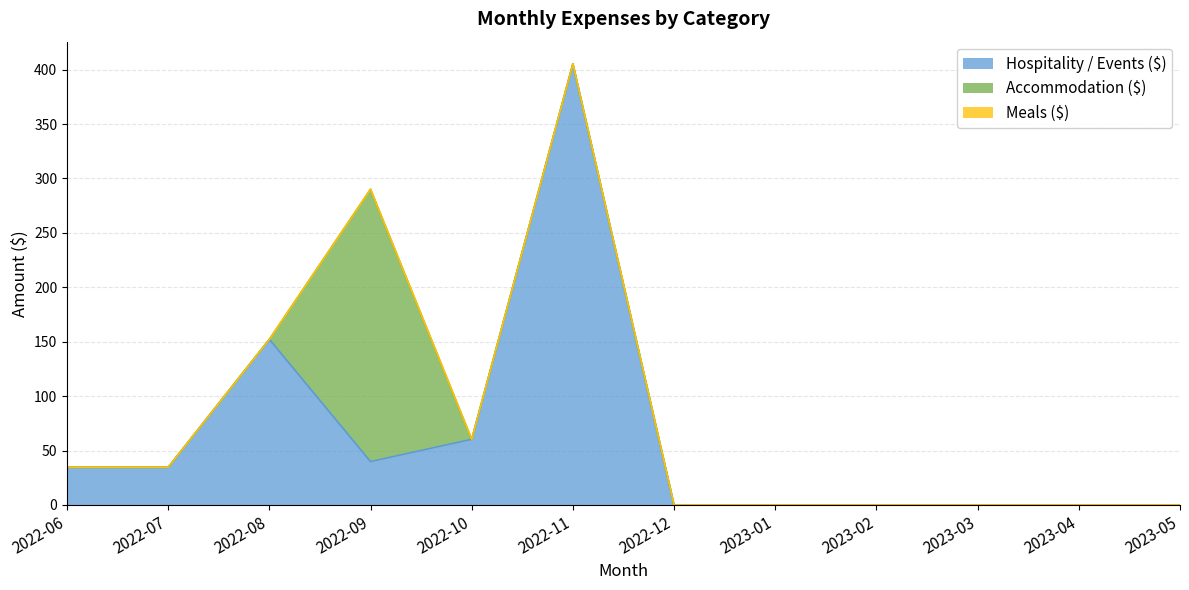

Does the chart have visible grid lines?

Yes